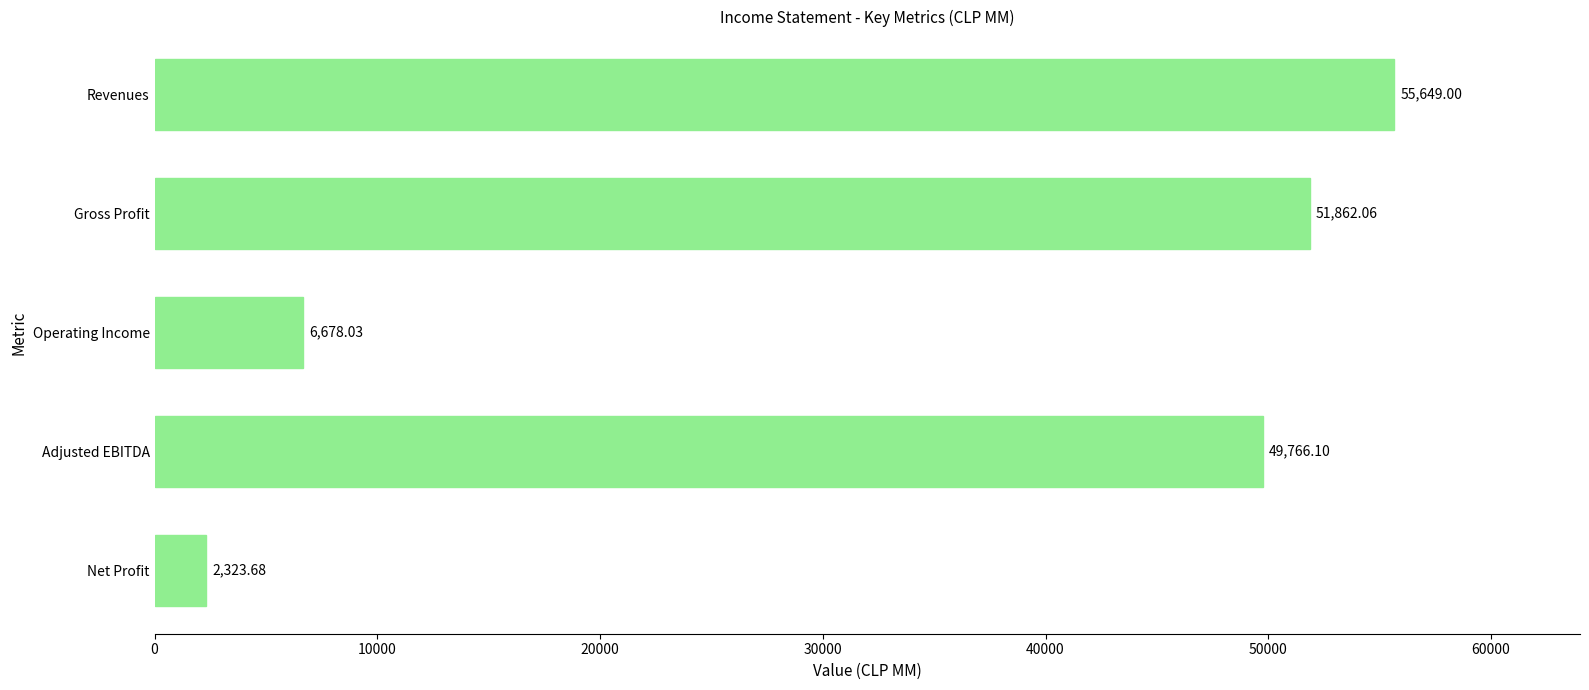

What is the difference between the maximum and minimum values?

53325.3